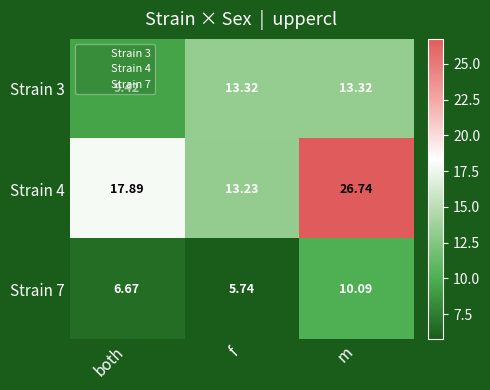

At which category is the sum across all series the highest?

m